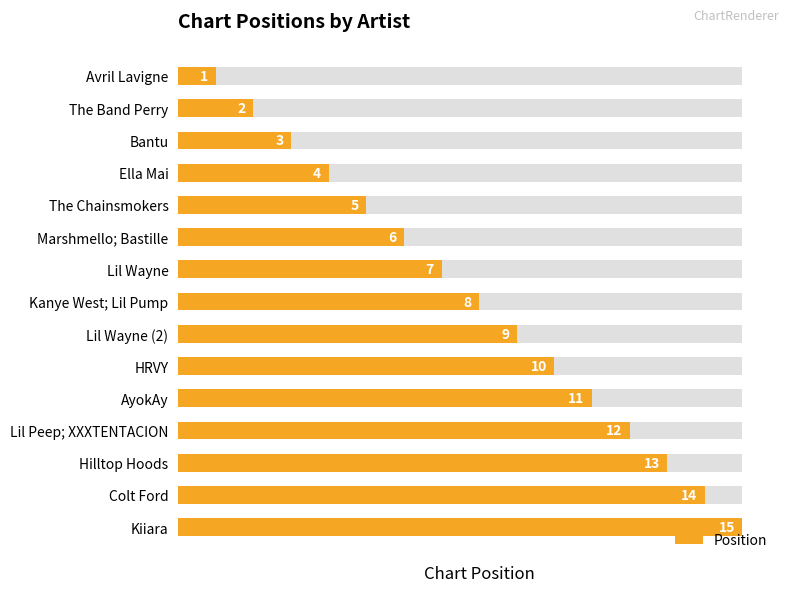

What is the difference between the maximum and second lowest values?

13